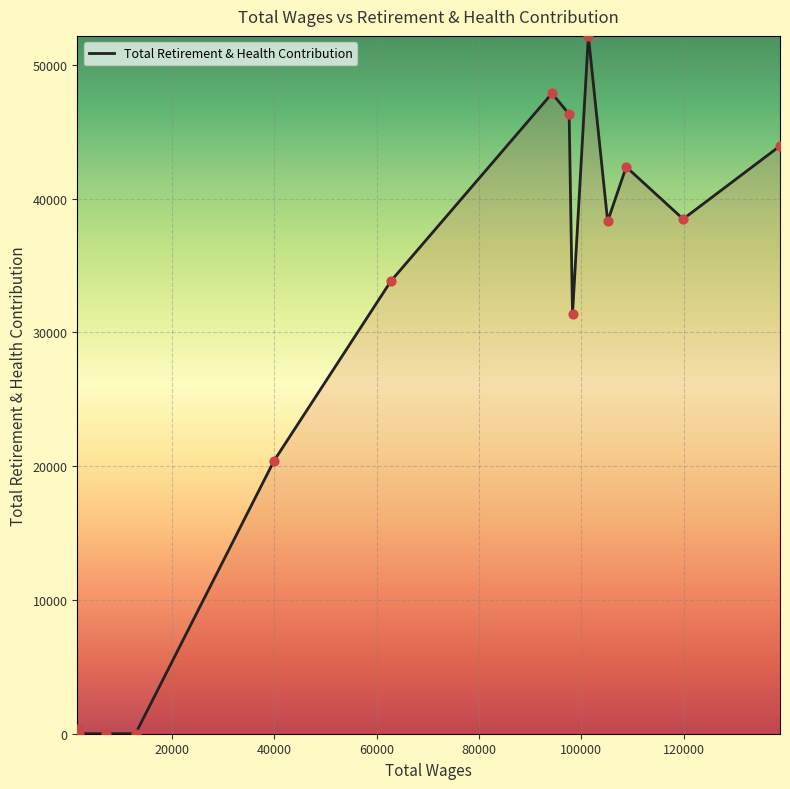

What is the greatest value displayed?

52154